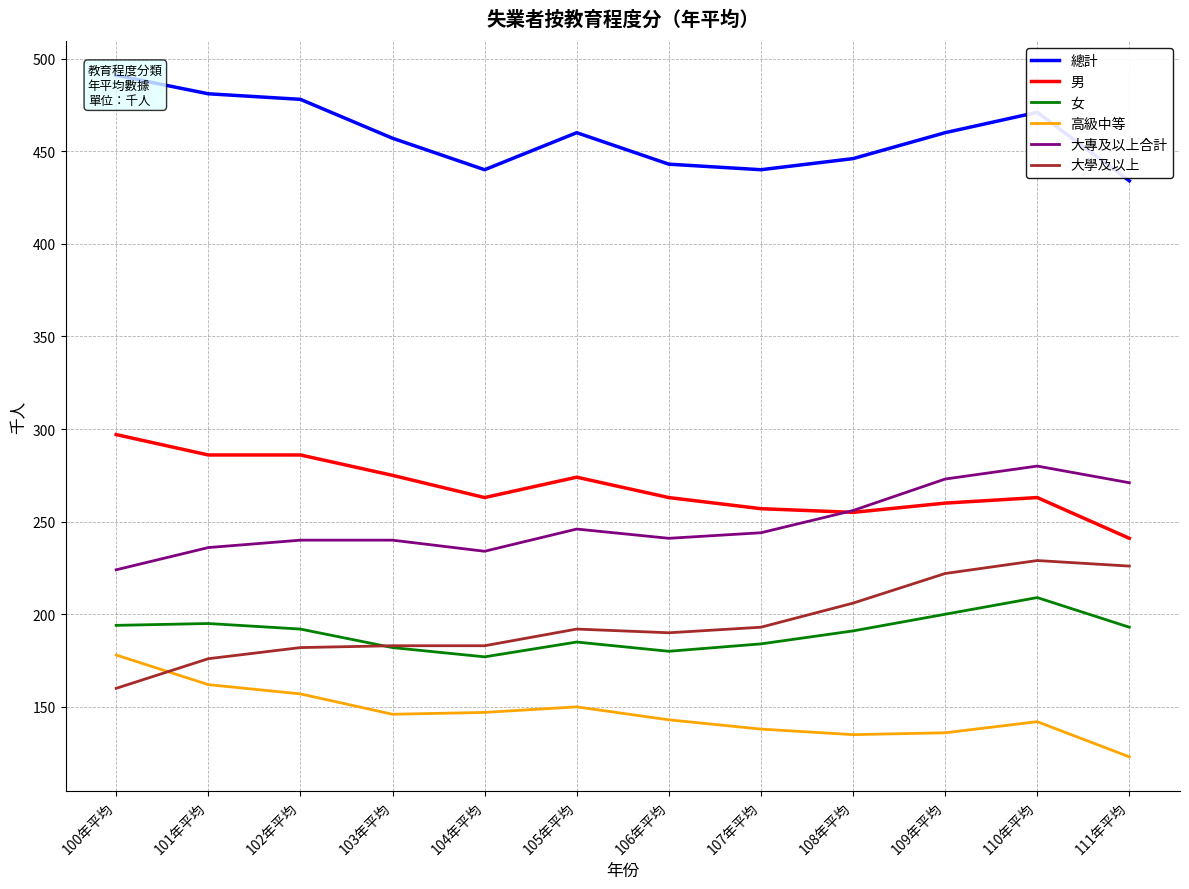

The value of 大專及以上合計 at 108年平均 is 256. True or false?

True